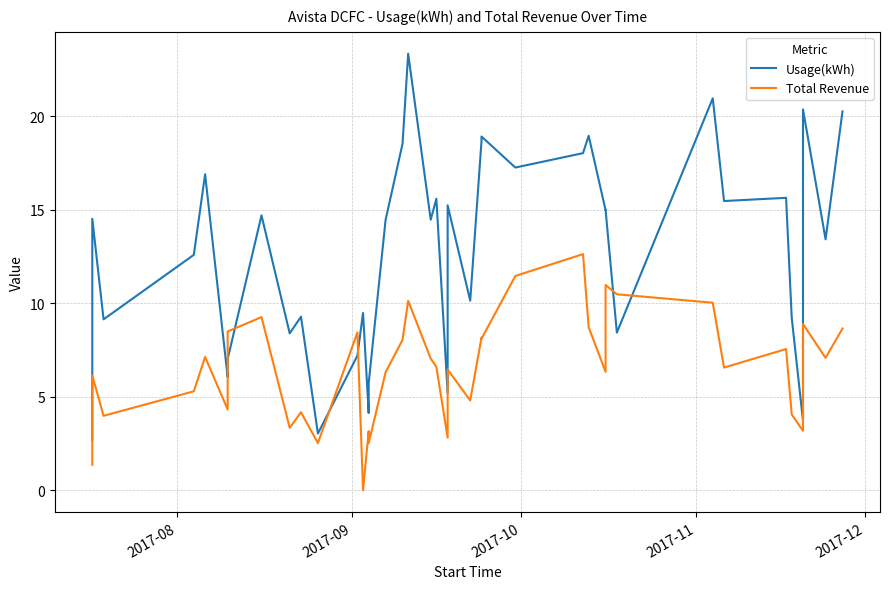

True or false: Total Revenue and Usage(kWh) intersect in this chart.

True